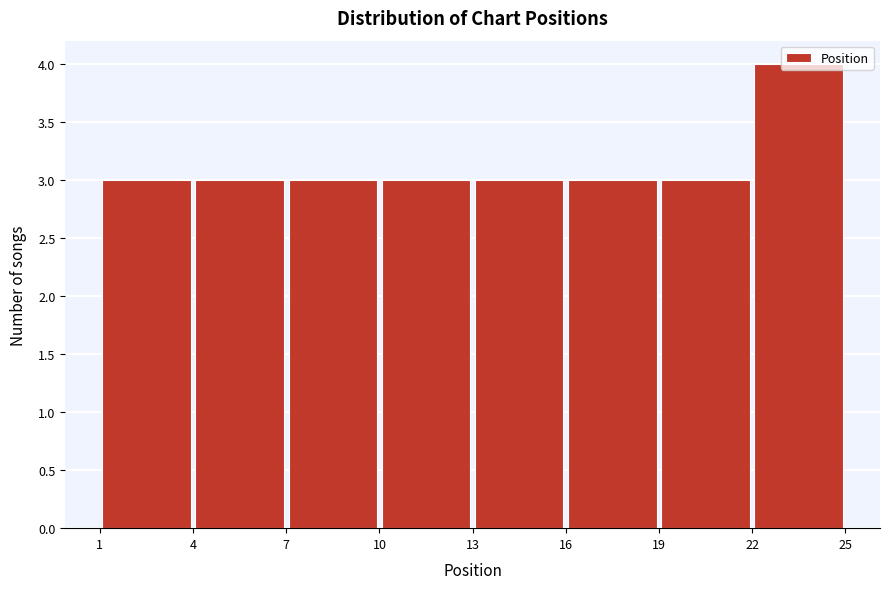

Over which range of the x-axis is the bar tallest?

22 to 25